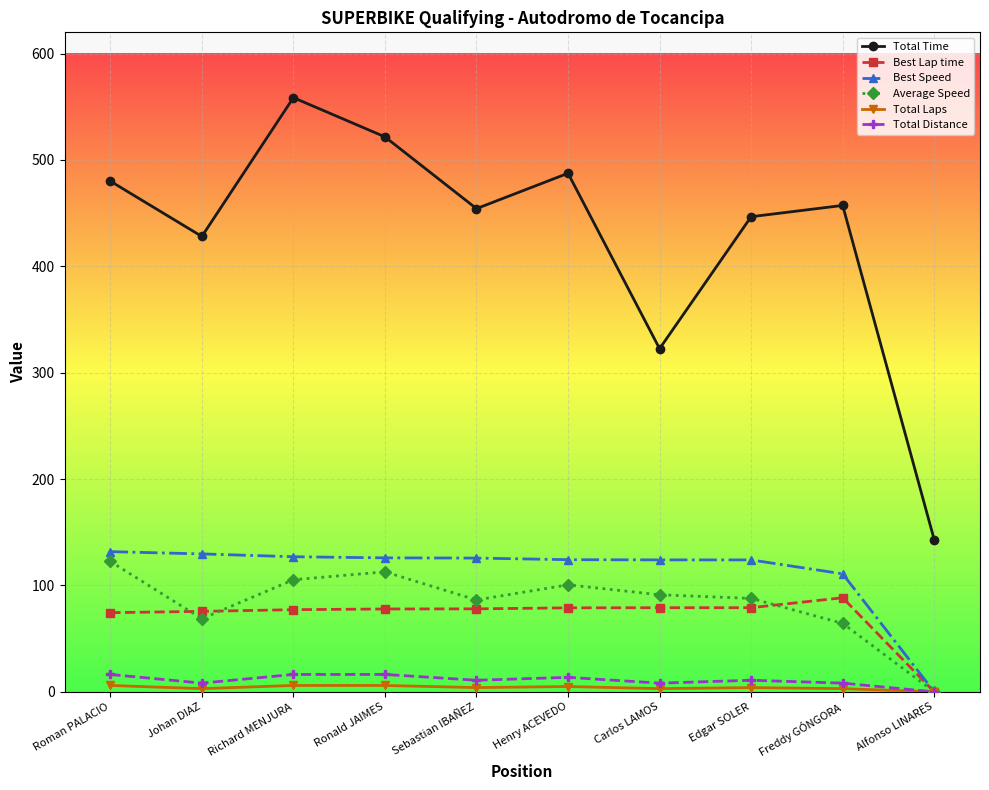

What is the value of the Total Distance point at the 1st from the left?

16.4